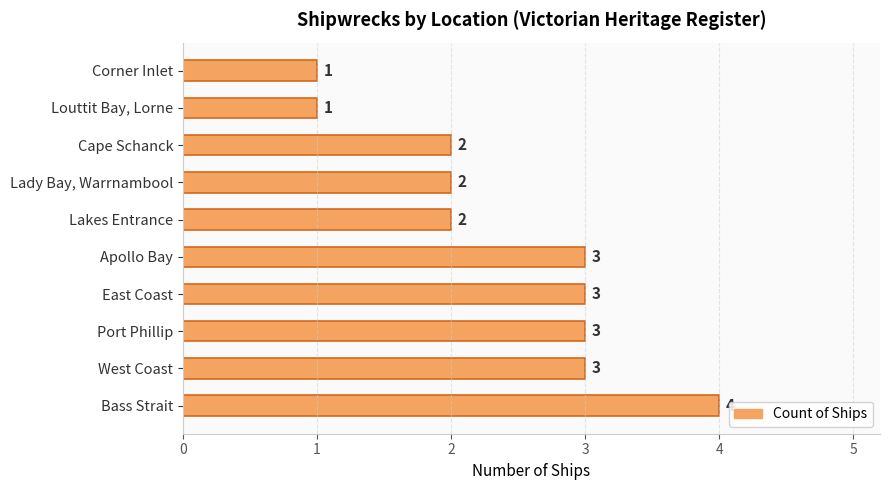

What is the minimum value shown in the chart?

1